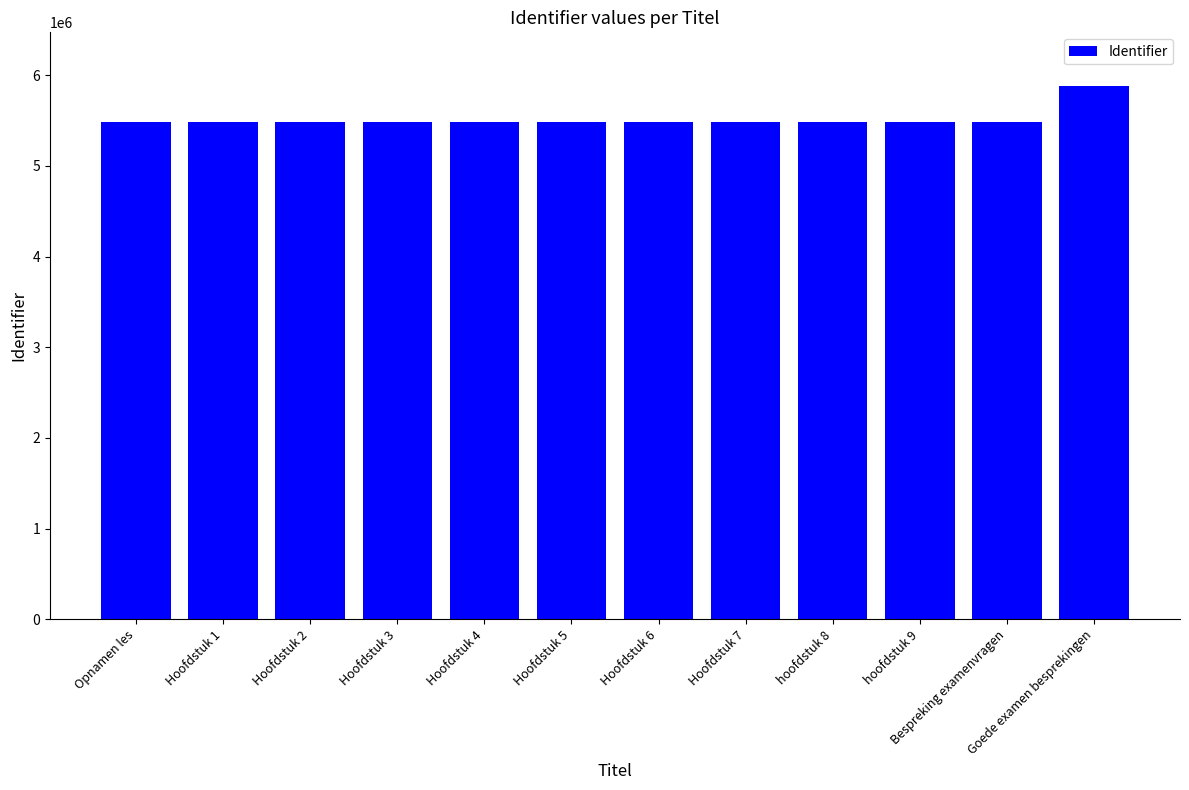

How many series are shown in this chart?

1